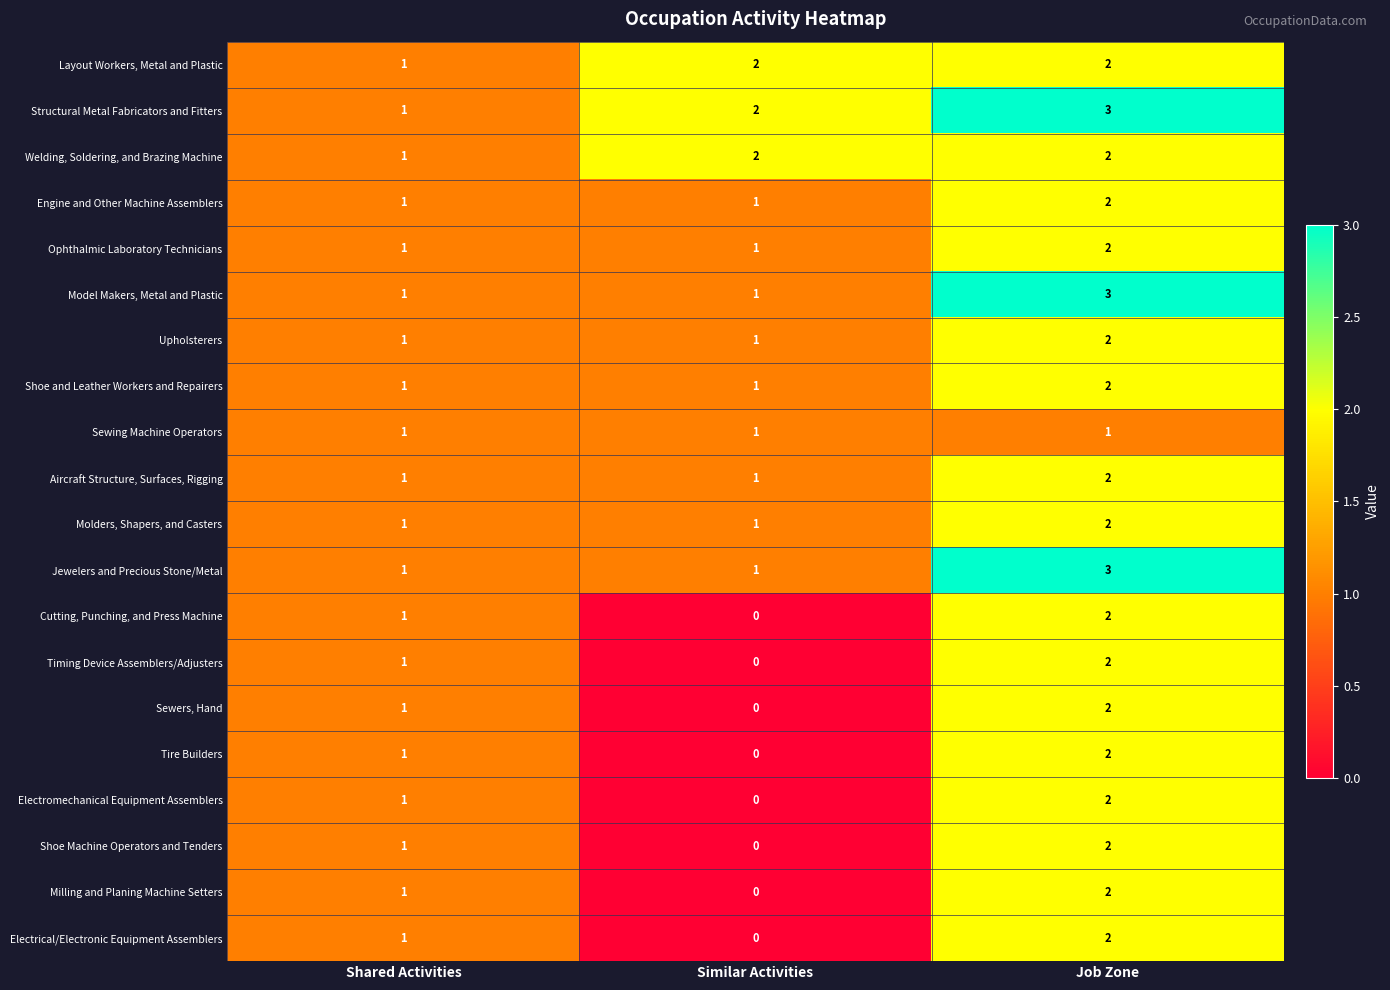

How many Model Makers, Metal and Plastic values are between 1 and 3?

3